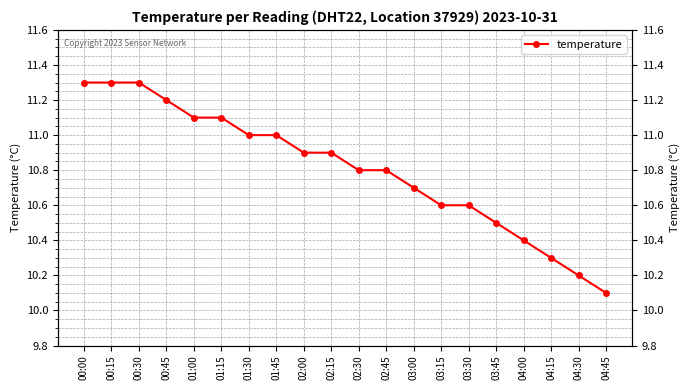

What is the minimum value shown in the chart?

10.1